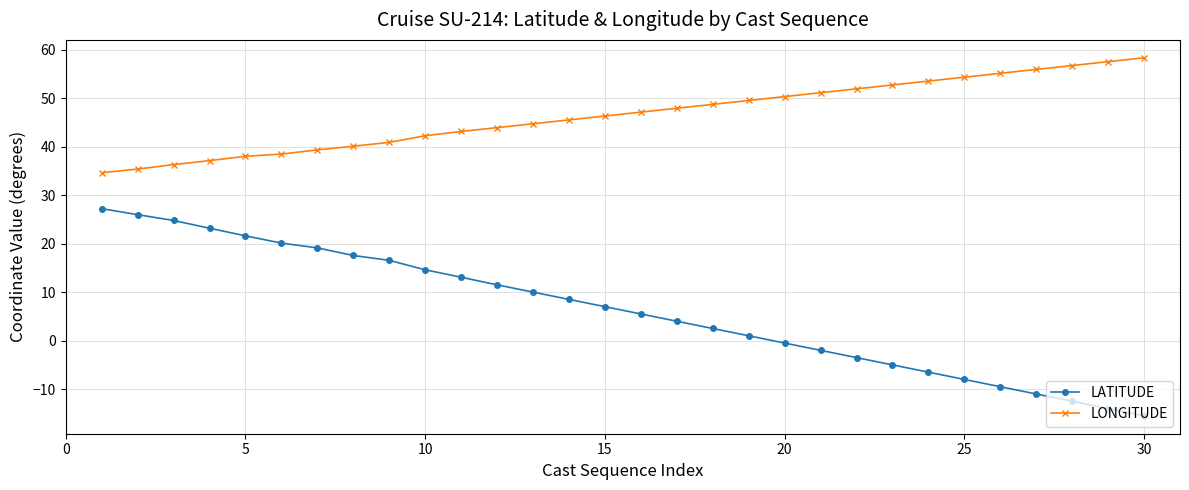

True or false: LATITUDE and LONGITUDE intersect in this chart.

False